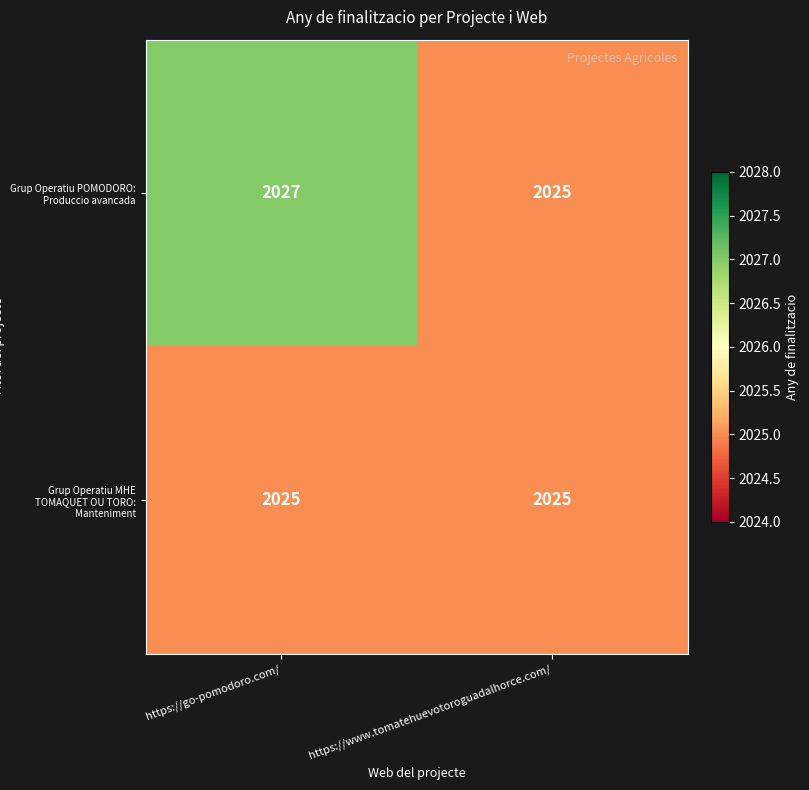

What is the total value across all series at https://www.tomatehuevotoroguadalhorce.com/?

4050